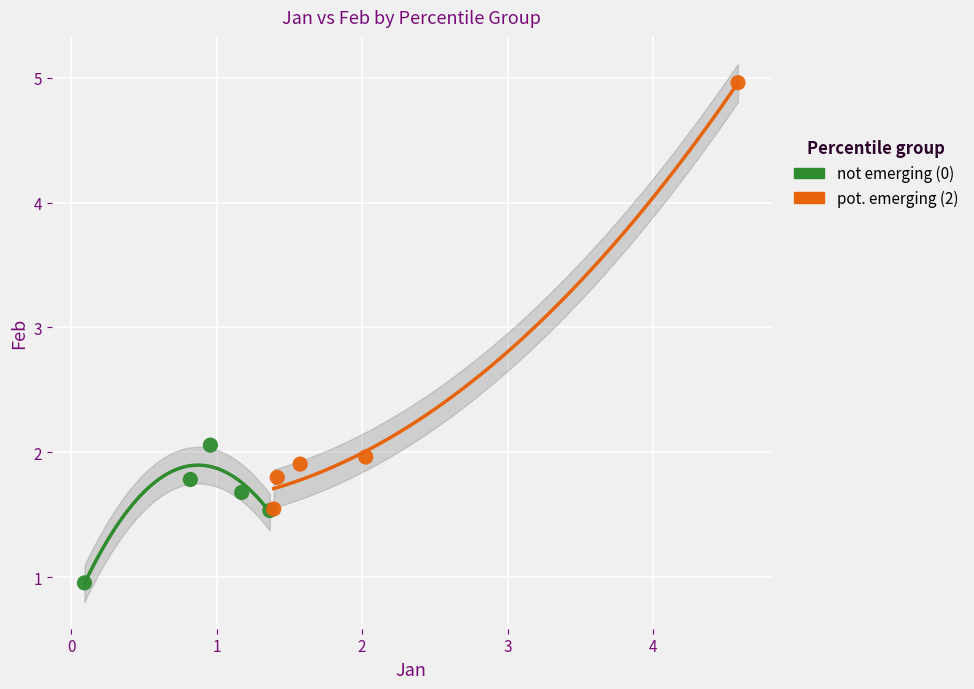

Which series has the widest spread of Y values?

pot. emerging (2)